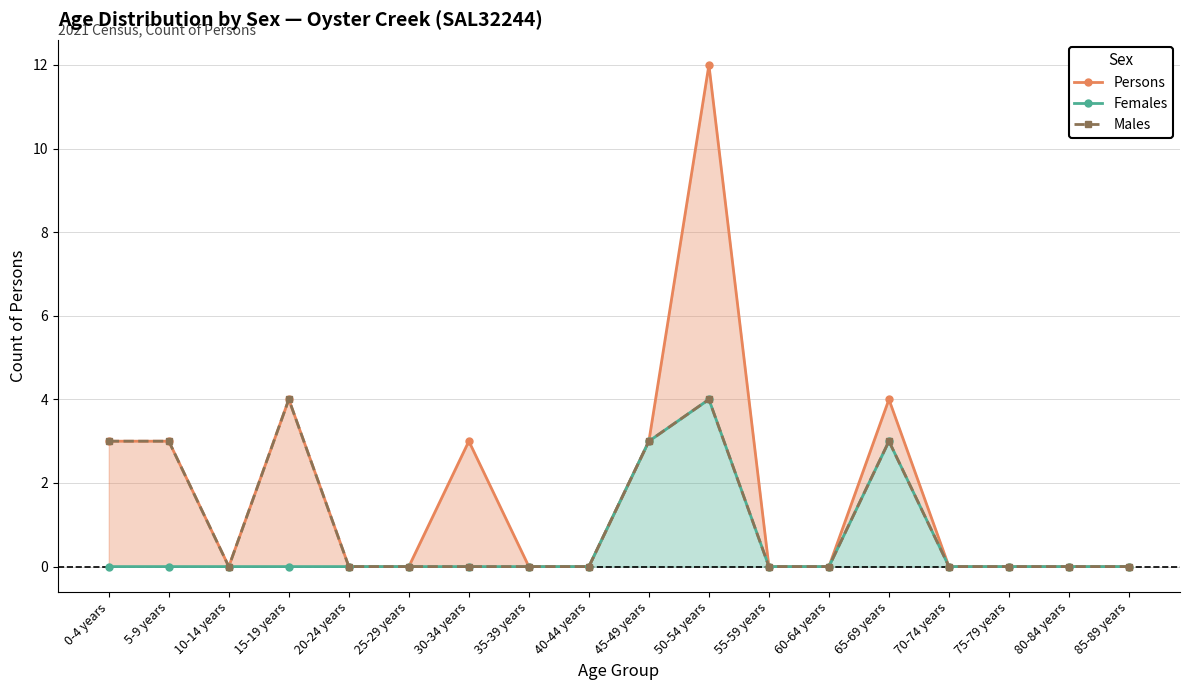

Which series has the widest spread of values?

Persons